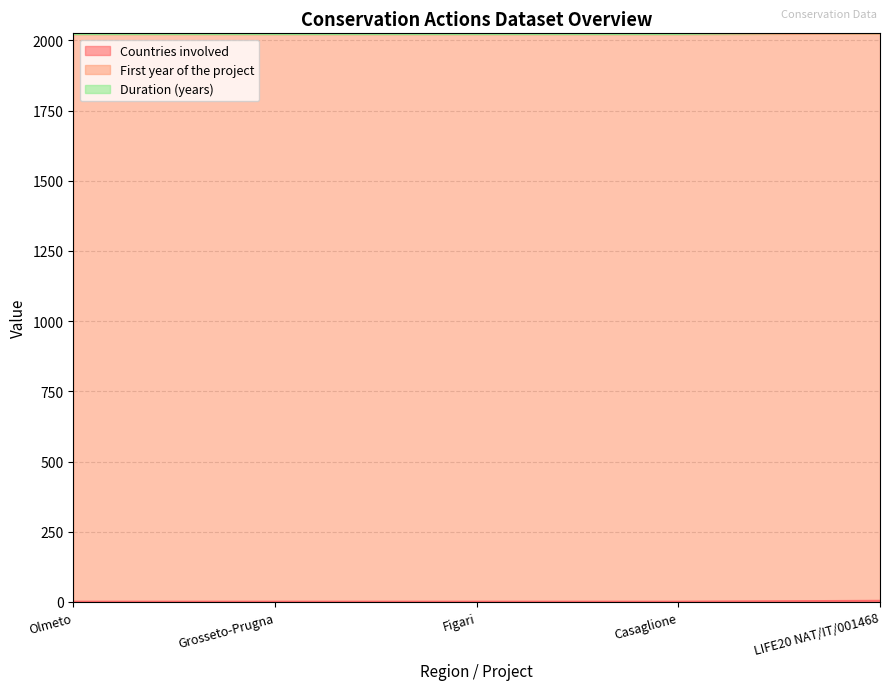

Rank the series by their maximum value, from lowest to highest.

Countries involved, First year of the project, Duration (years)